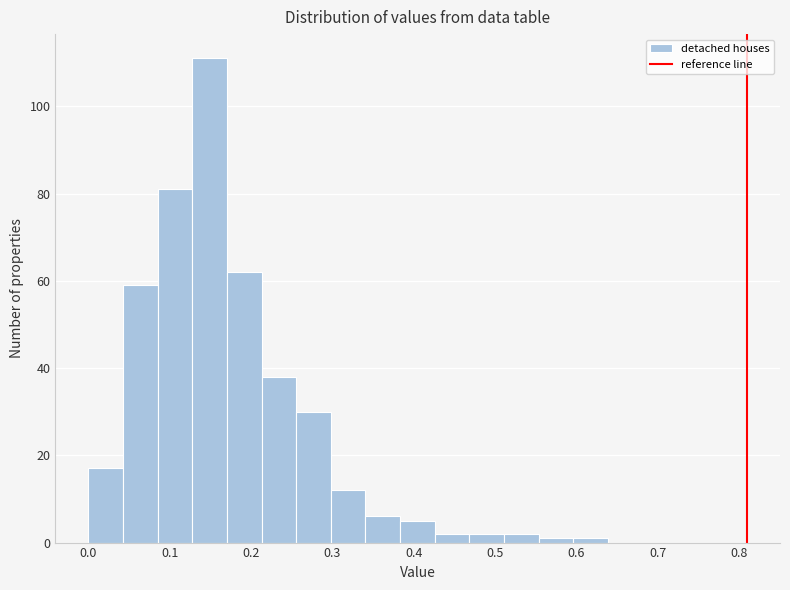

Which range on the x-axis has the tallest bar?

0.13 to 0.17